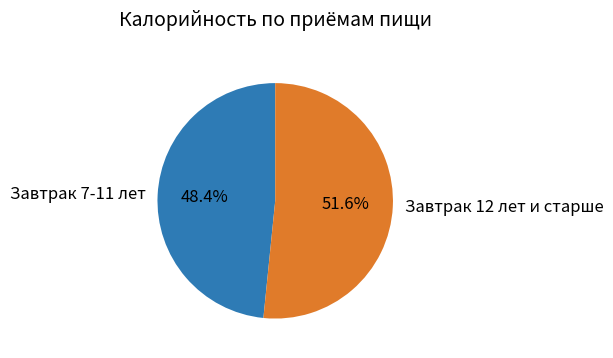

What percentage is the Завтрак 7-11 лет slice, to the nearest percent?

48%